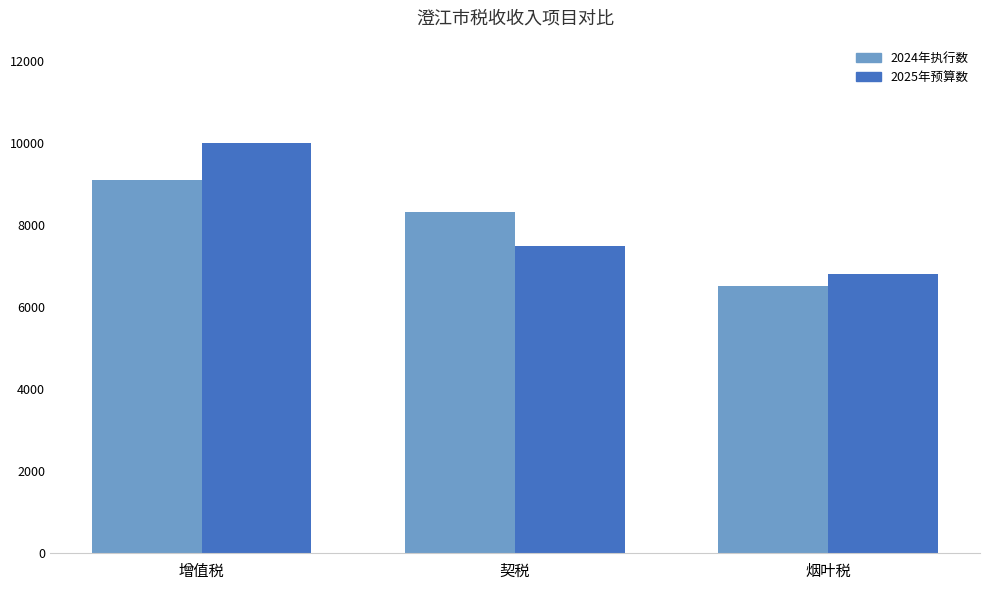

Count the 2024年执行数 values in the range 6512 to 9092.

3